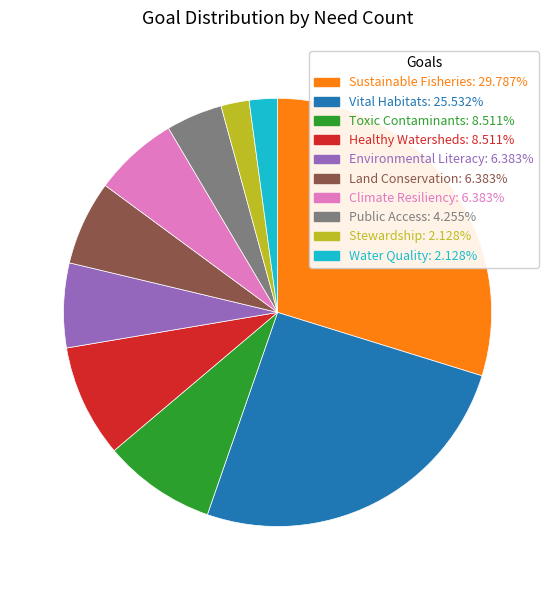

Do Public Access: 4.255% and Toxic Contaminants: 8.511% together represent more than half of the pie?

No